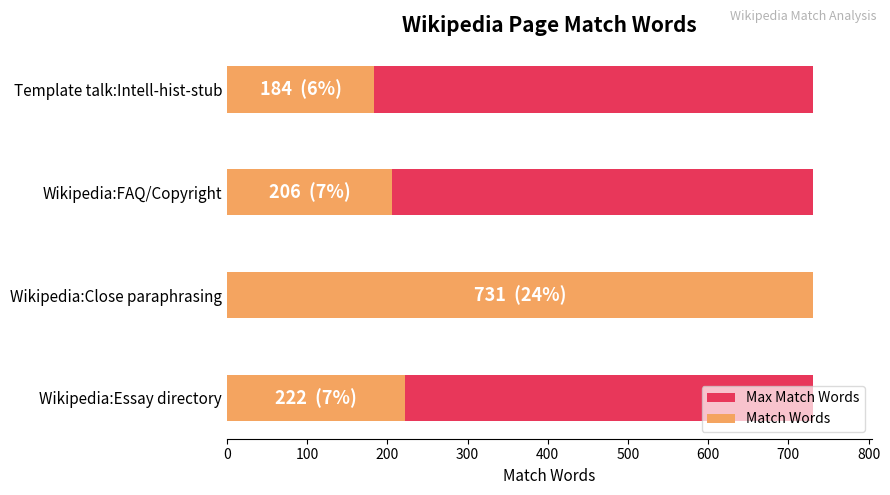

The Max Match Words series shows 0.3 at 0. True or false?

False